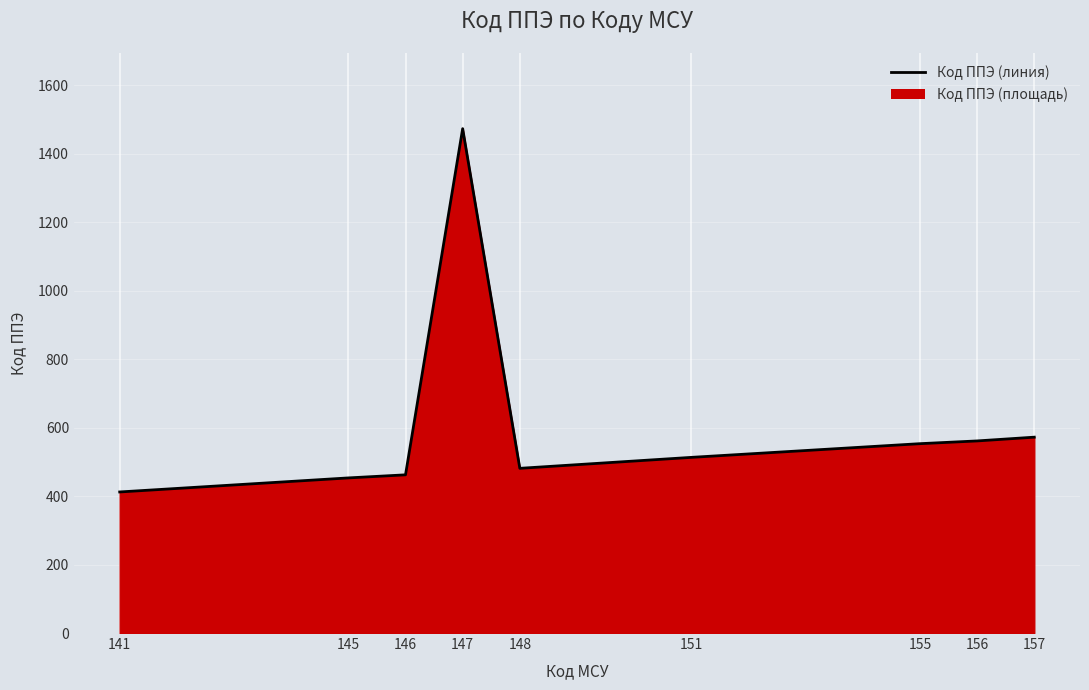

What is the change in value from 146 to 156?

+99